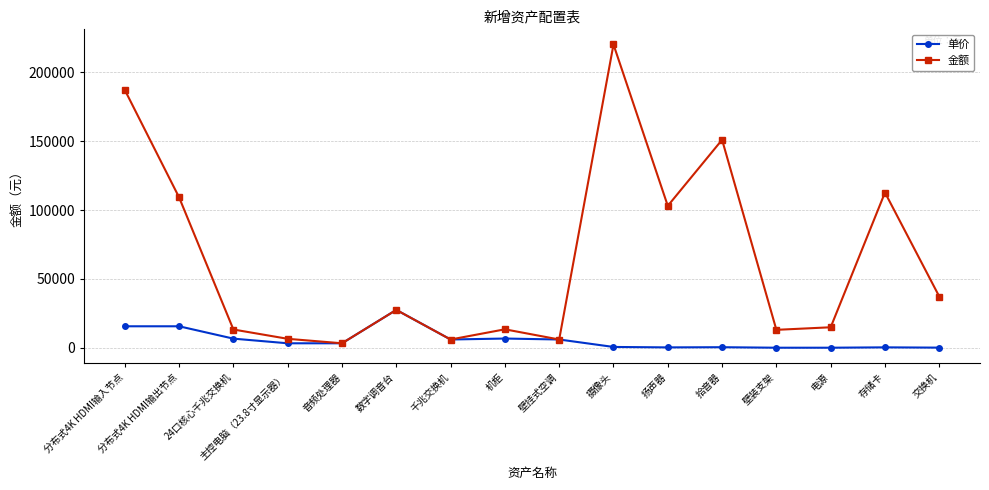

What is the difference between the highest and lowest values at 存储卡?

112413